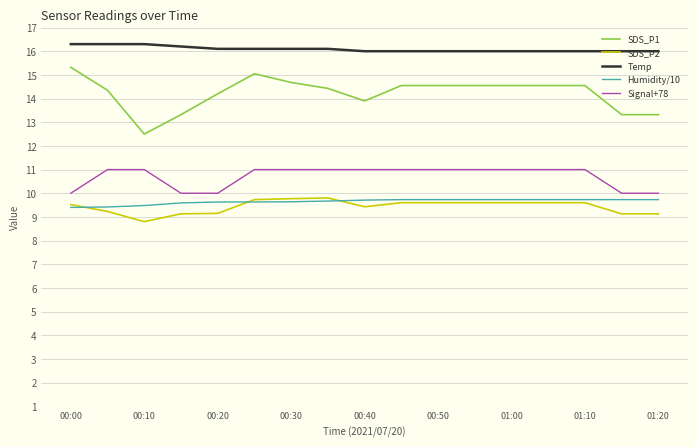

What is the maximum value for Humidity/10?

9.7